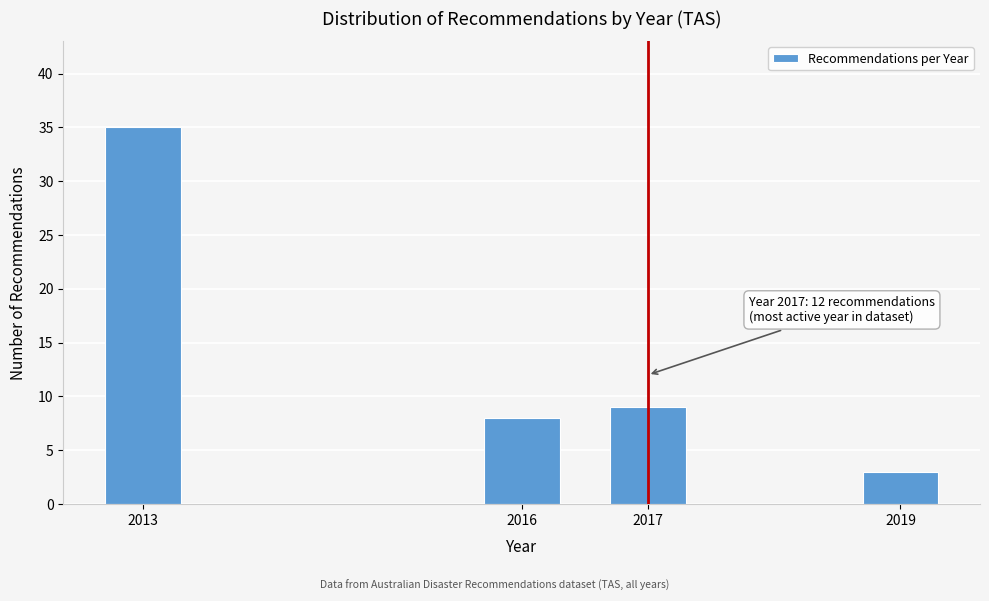

Reading left to right, transcribe all the data shown in this chart.

35	8	9	3